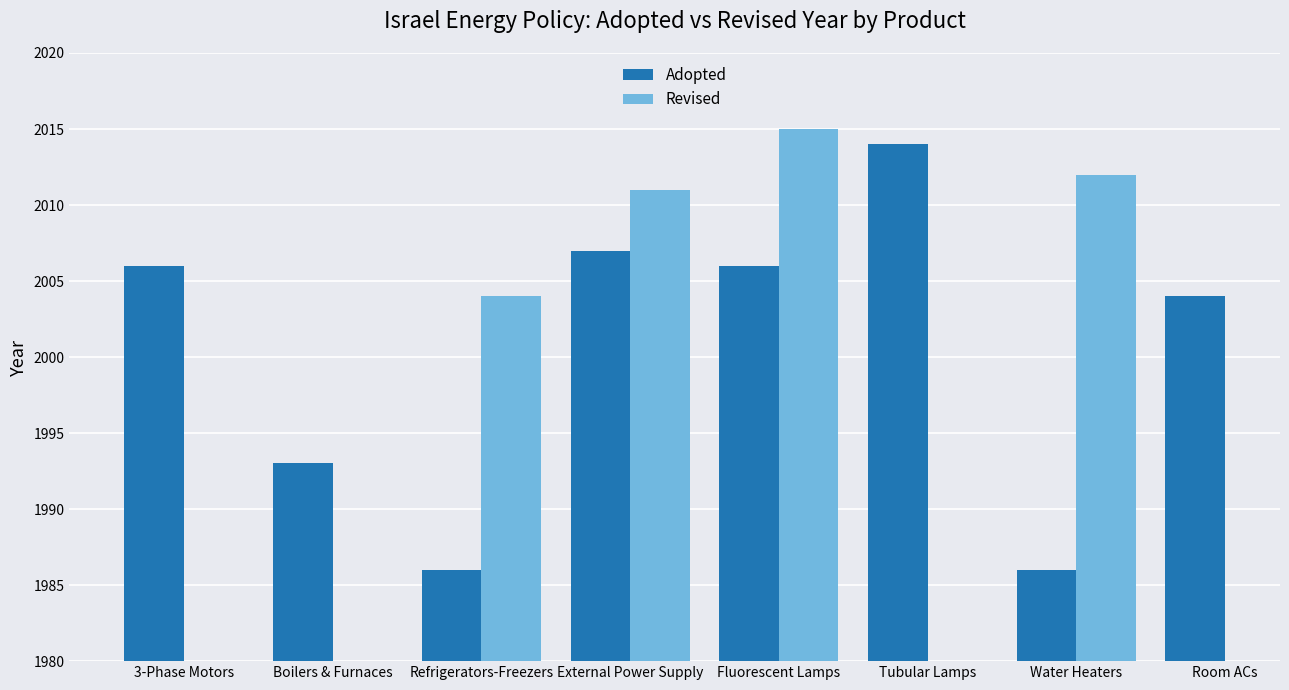

Which series has the largest range (max minus min)?

Adopted